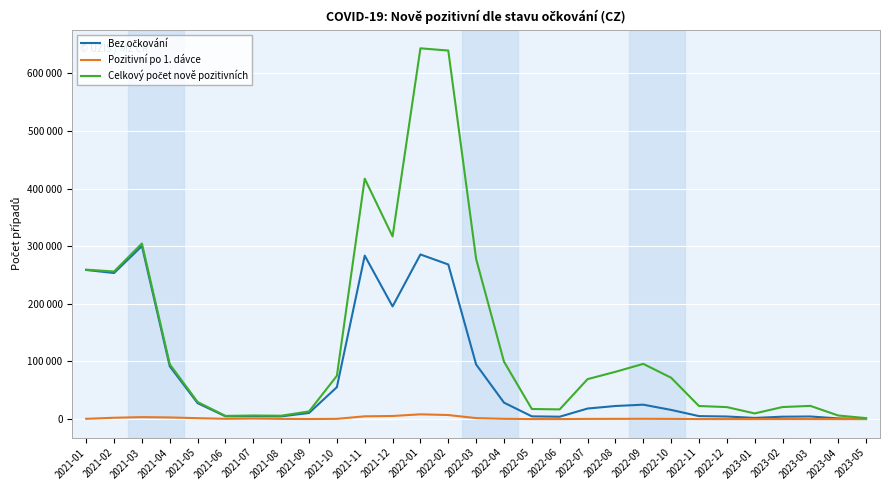

True or false: Pozitivní po 1. dávce has more than 2 points higher than both neighbors.

True